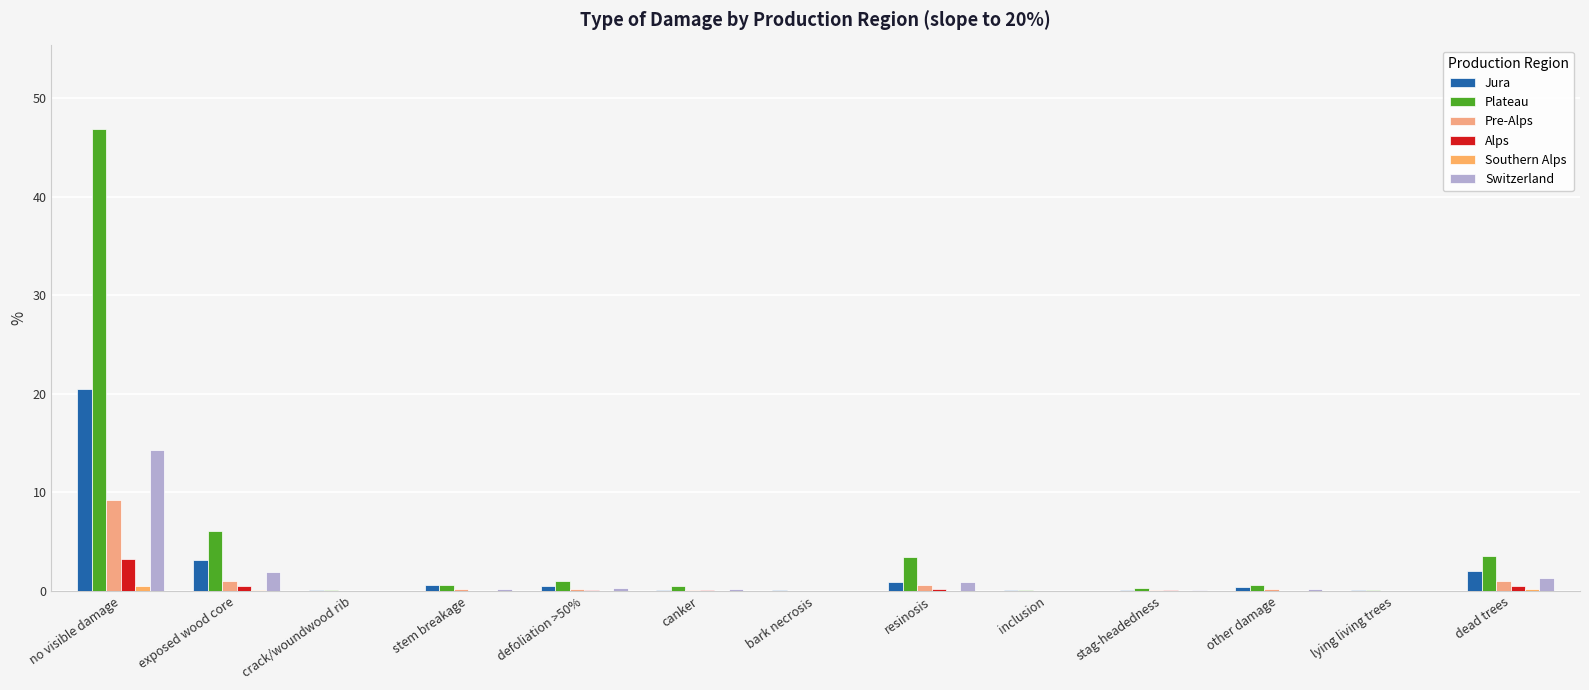

Count the number of categories in the chart.

13